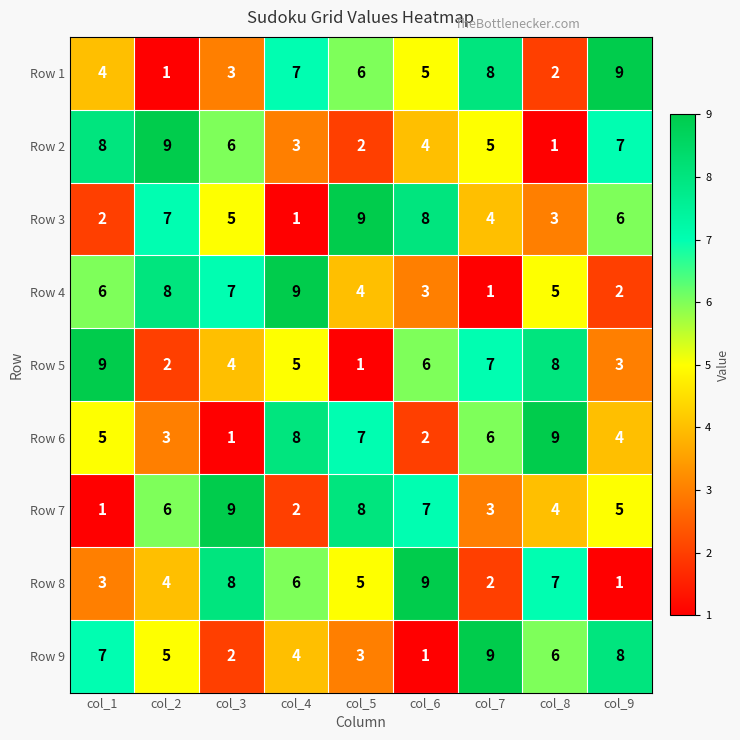

What is the average value of the Row 7 series?

5